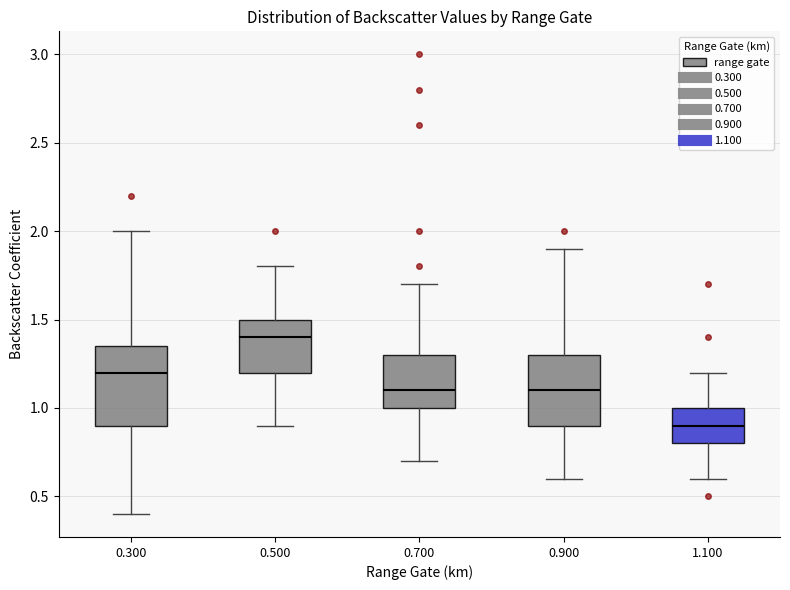

Where does the lower whisker of the box at x = 1.100 end on the y-axis? The values are not printed on the chart, so give them approximately, as read against the axis.

0.60